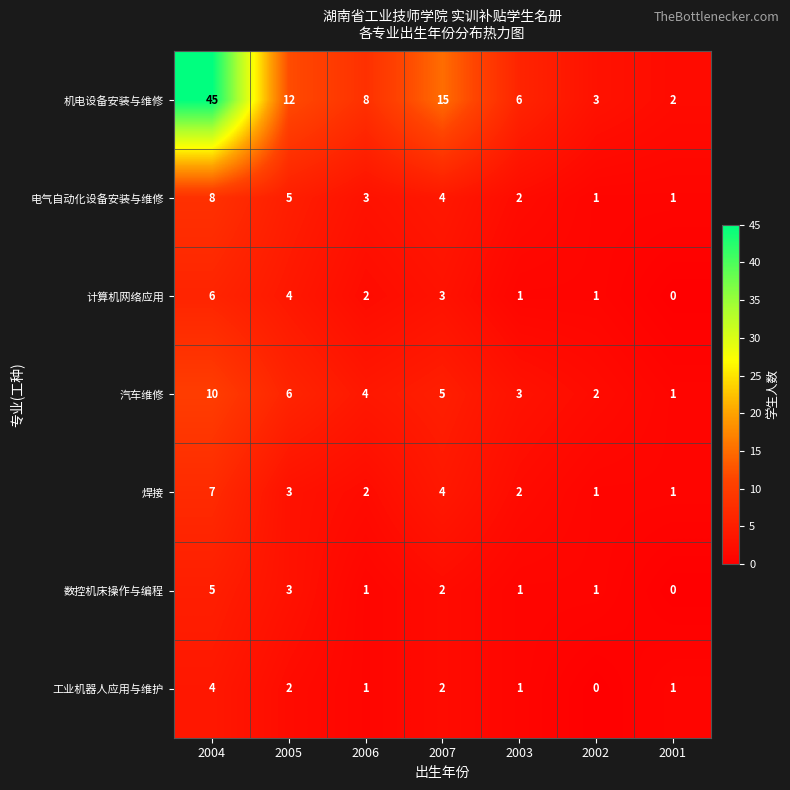

Which category has the highest value across all series?

2004